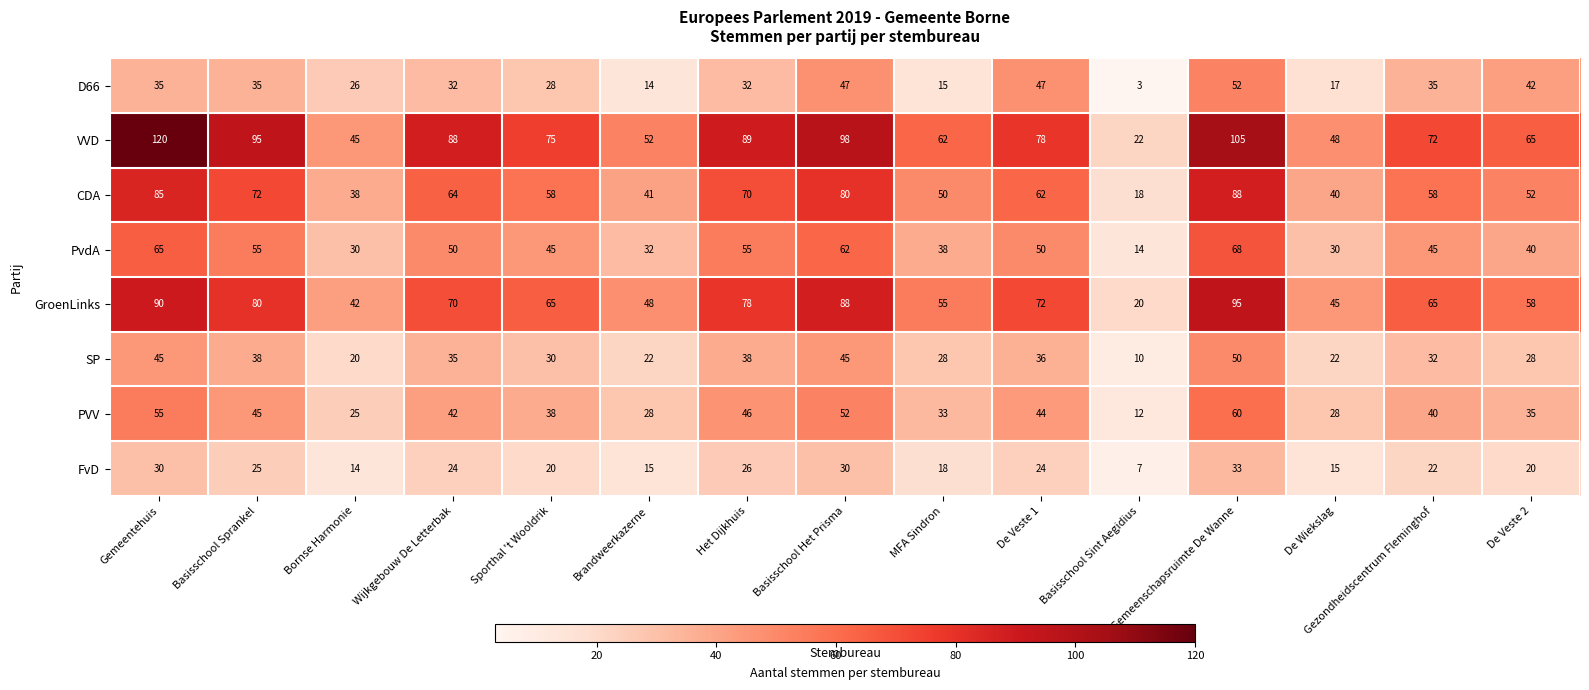

What is the sum of the GroenLinks values at Gemeentehuis and De Veste 1?

162